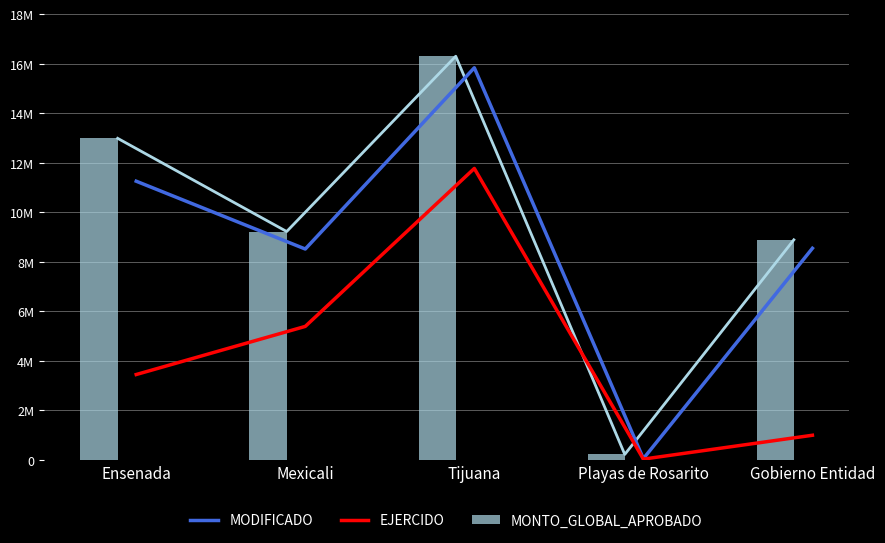

The value of EJERCIDO at Gobierno Entidad is 988100. True or false?

True